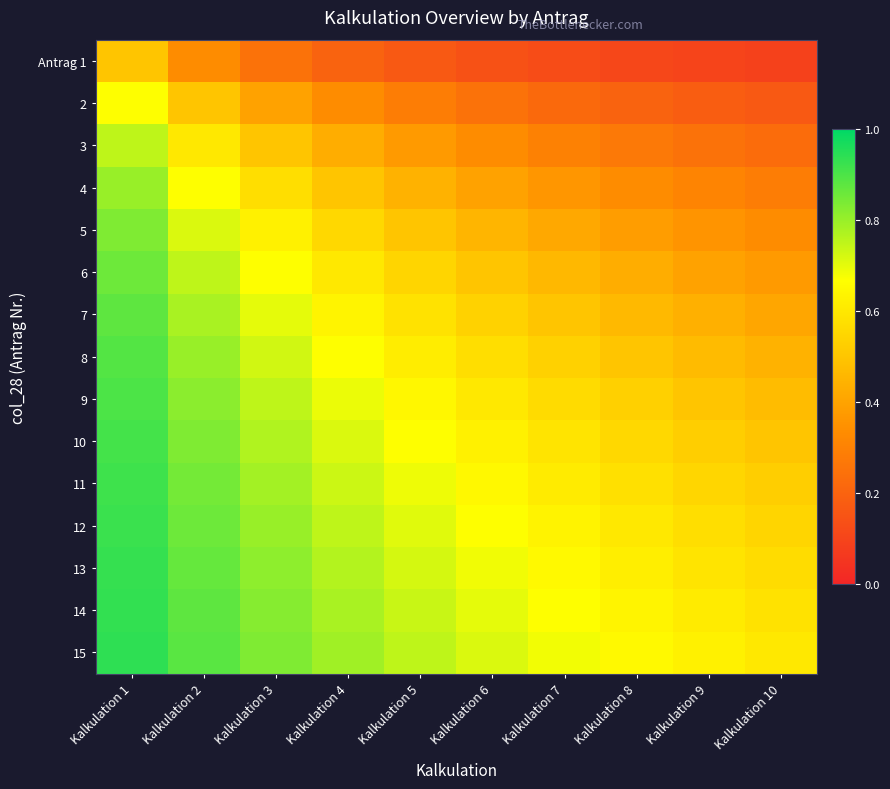

At Kalkulation 3, list the series in order from smallest to largest.

Antrag 1, 2, 3, 4, 5, 6, 7, 8, 9, 10, 11, 12, 13, 14, 15